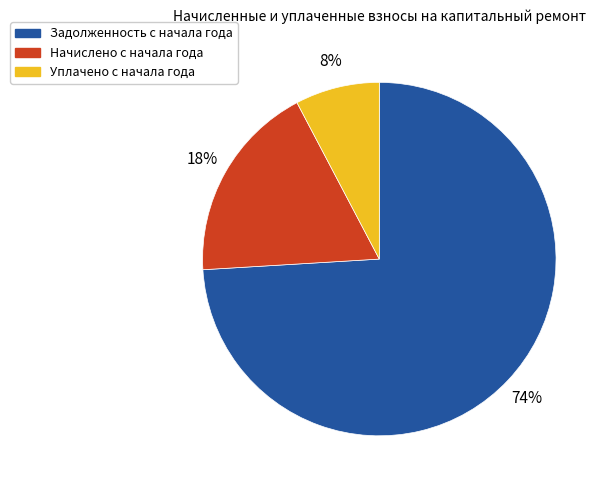

Which slice is the largest?

Задолженность с начала года